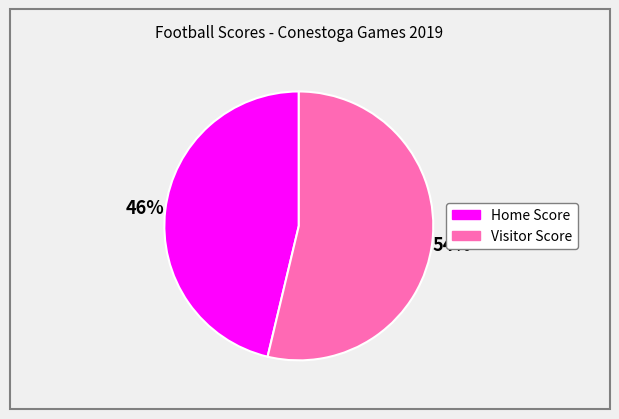

Rank the categories by value from lowest to highest.

Home Score, Visitor Score